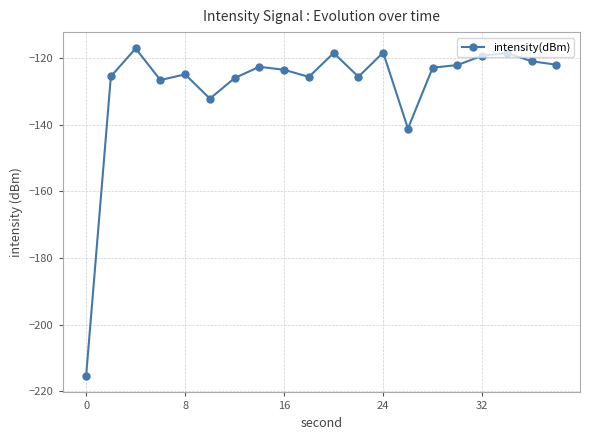

What is the value of the 14th point from the left?

-141.2